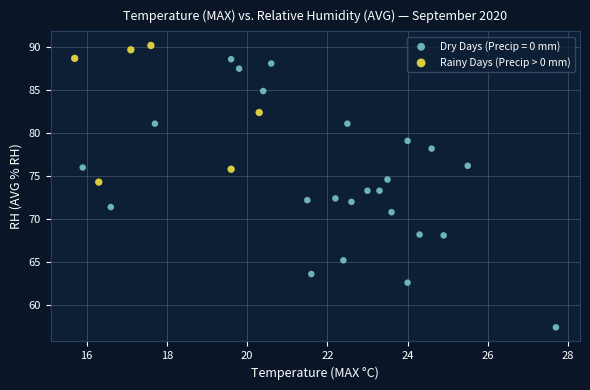

Which series contains the lowest Y value?

Dry Days (Precip = 0 mm)